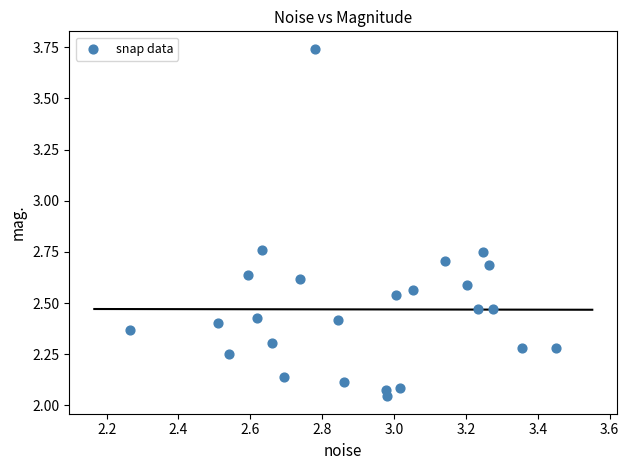

What is the range of Y values (max minus min)?

1.7